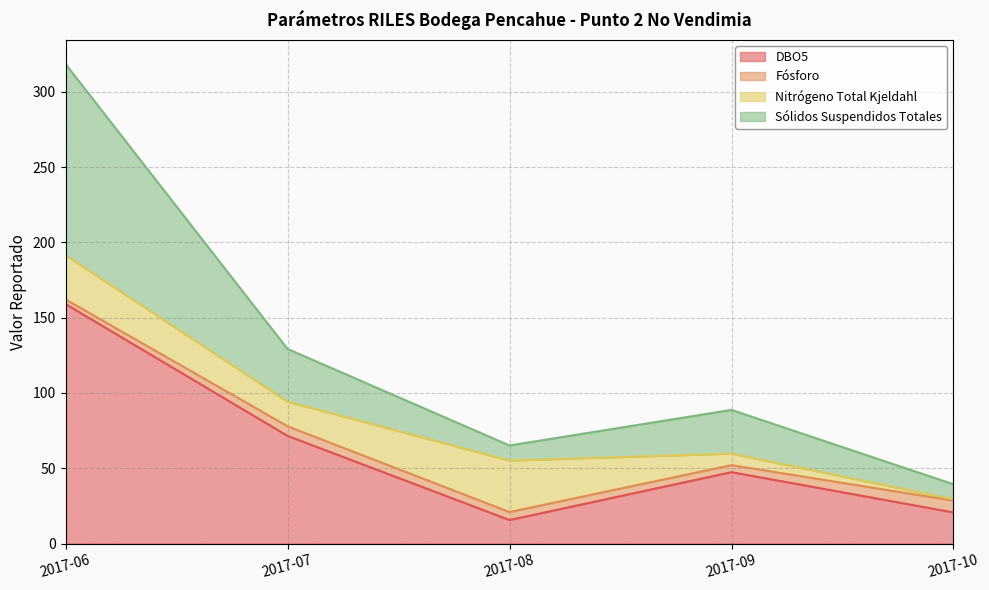

The Sólidos Suspendidos Totales series shows 318.4 at 2017-06. True or false?

True